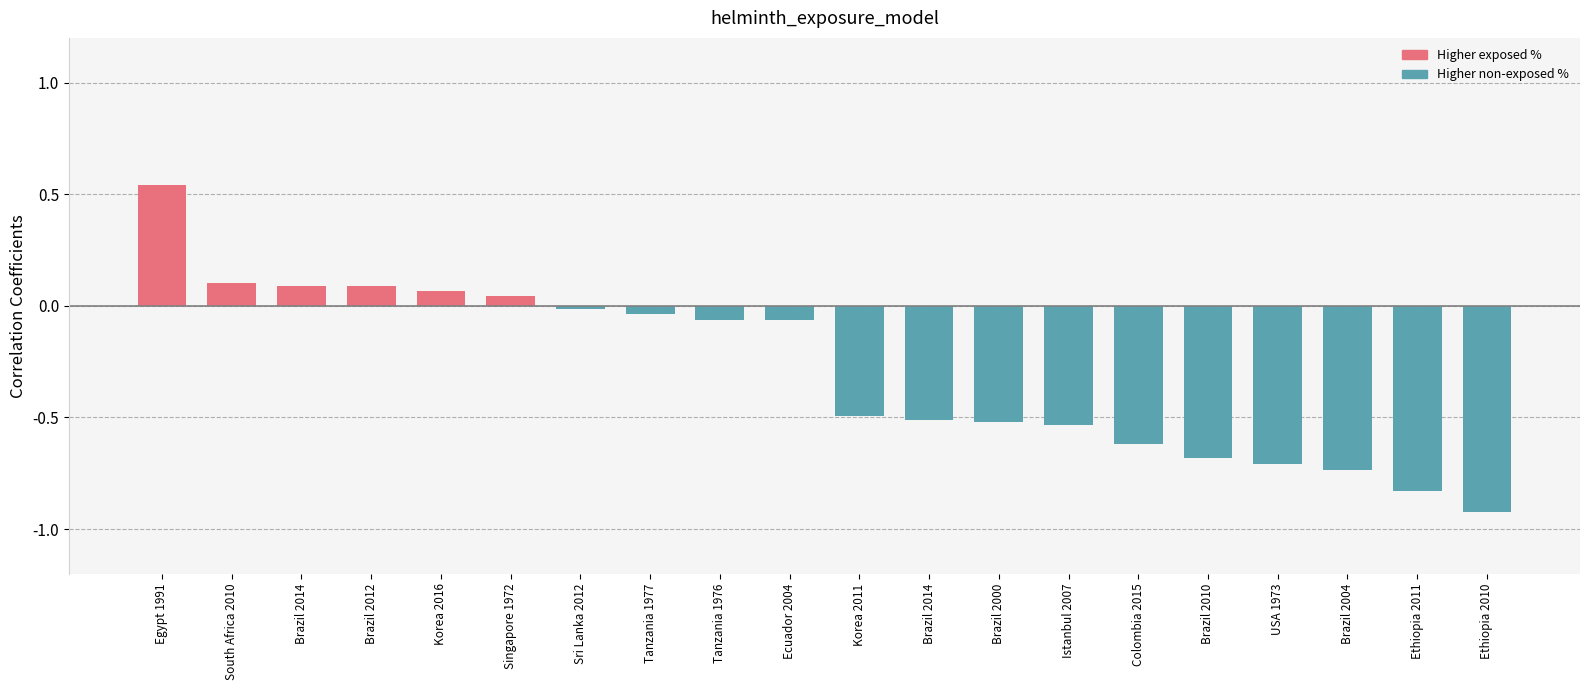

The value at Brazil 2000 is -0.5. True or false?

True